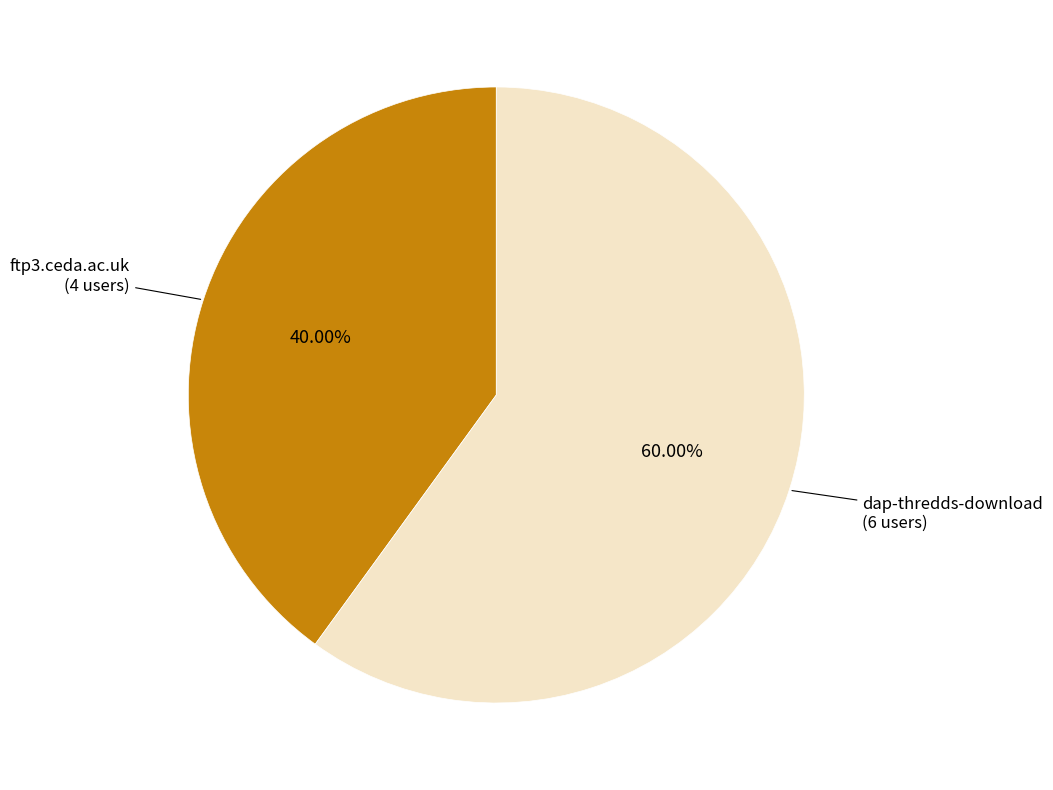

How many segments does this pie chart have?

2